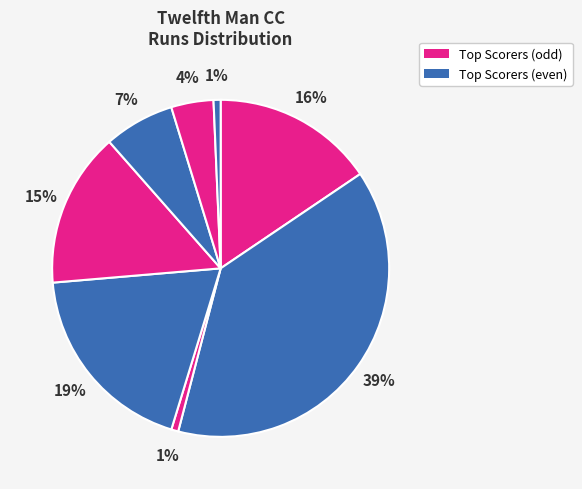

Count the number of slices in the pie.

8